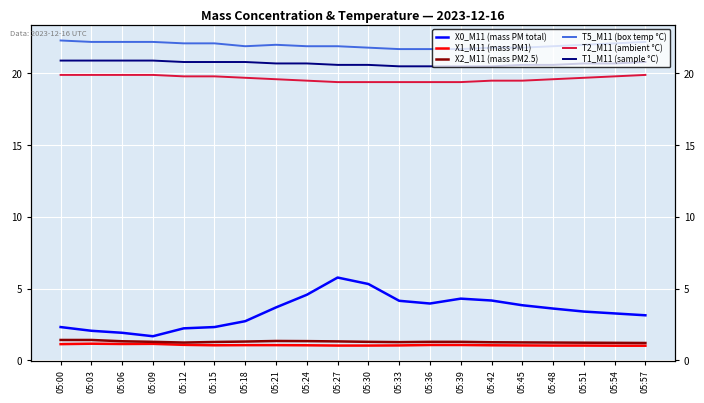

What are all the series names shown in the legend?

X0_M11 (mass PM total), X1_M11 (mass PM1), X2_M11 (mass PM2.5), T5_M11 (box temp °C), T2_M11 (ambient °C), T1_M11 (sample °C)